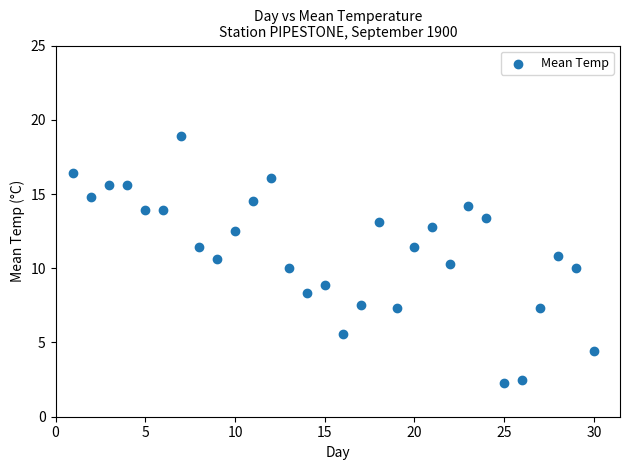

What is the range of Y values (max minus min)?

16.6